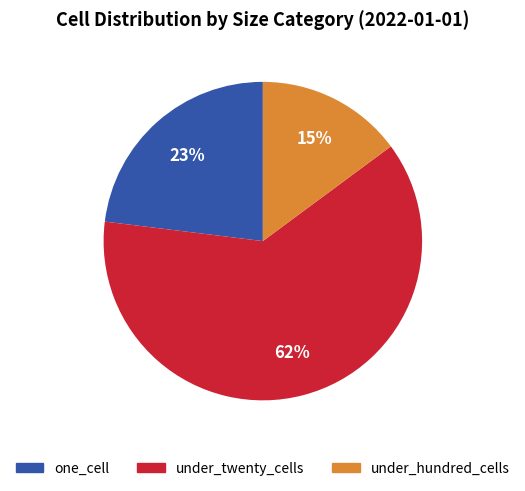

To the nearest percent, what is the difference between the largest and smallest slice percentages?

47%